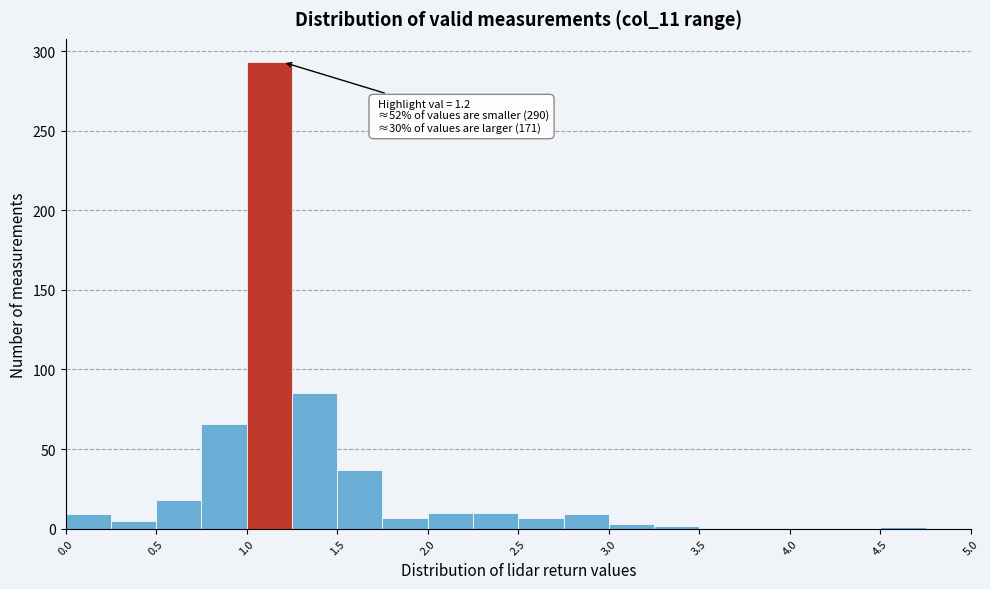

Which range on the x-axis has the tallest bar?

1.00 to 1.25